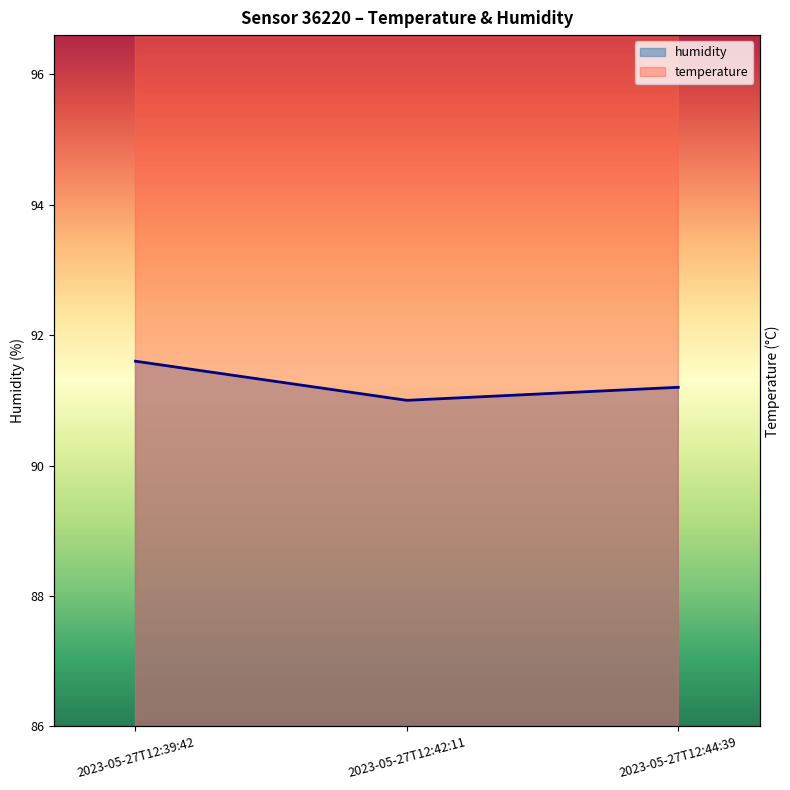

The humidity series shows 155.0 at 2023-05-27T12:42:11. True or false?

False